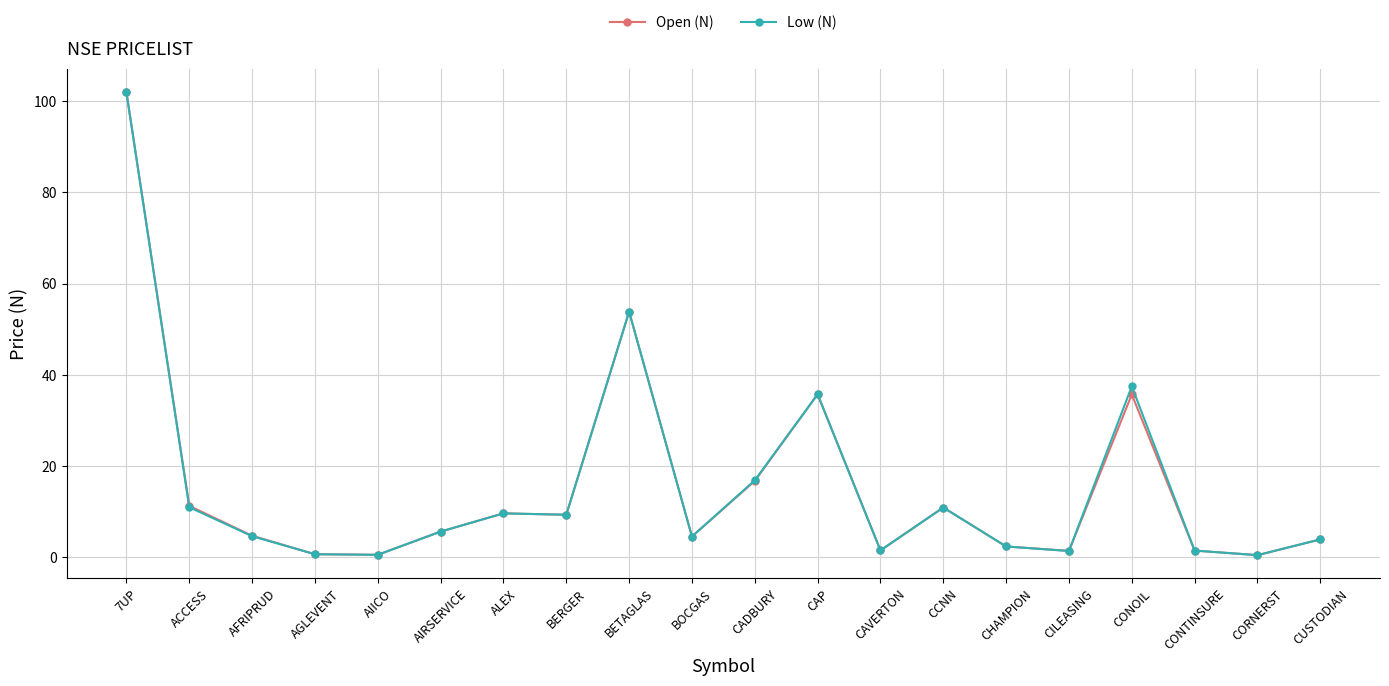

The value of Low (N) at CADBURY is 16.9. True or false?

True